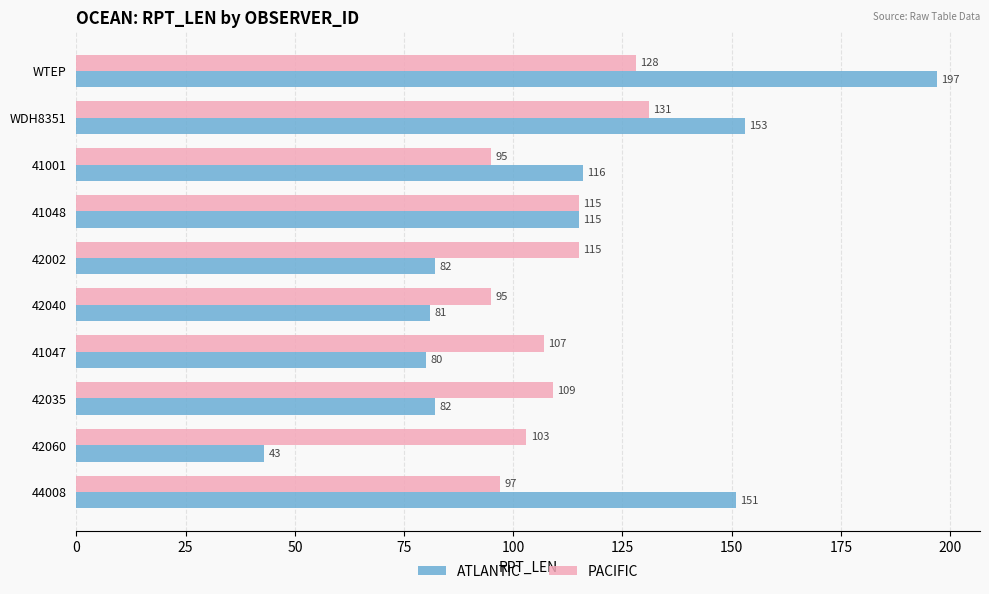

What is the smallest value displayed?

43